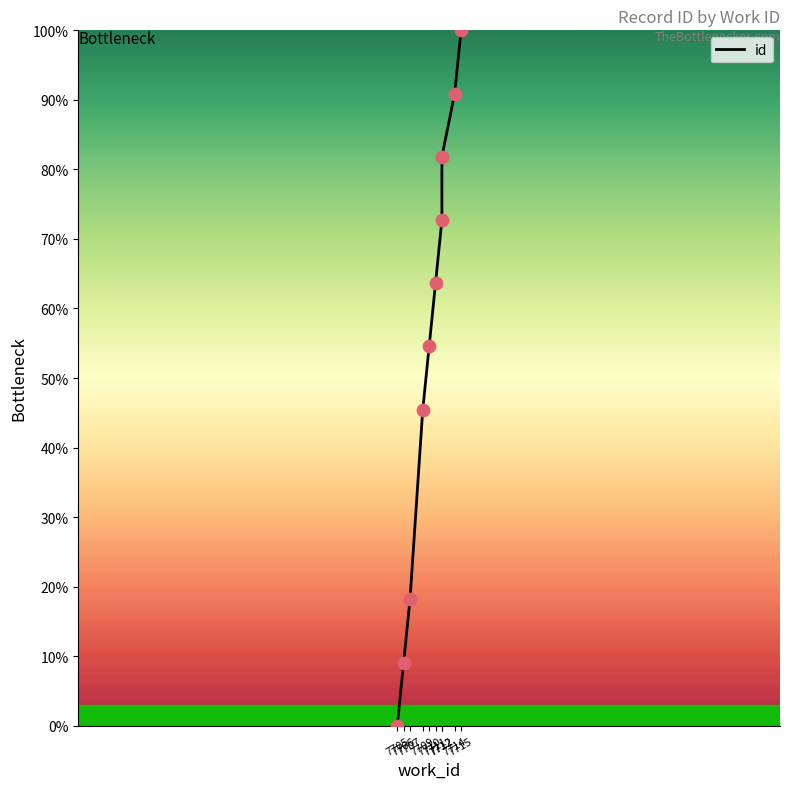

What is the change in value from 7707 to 7714?

+72.7